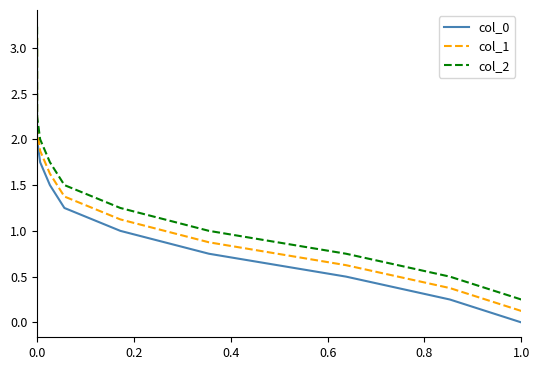

What are all the series names shown in the legend?

col_0, col_1, col_2